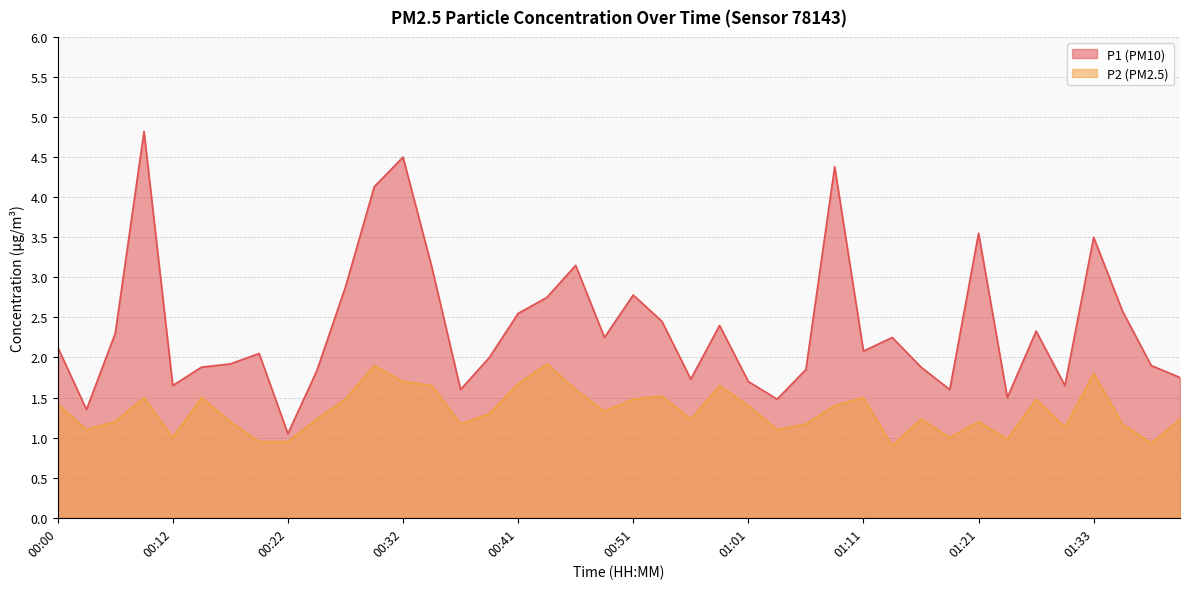

What is the maximum value shown in the chart?

4.8